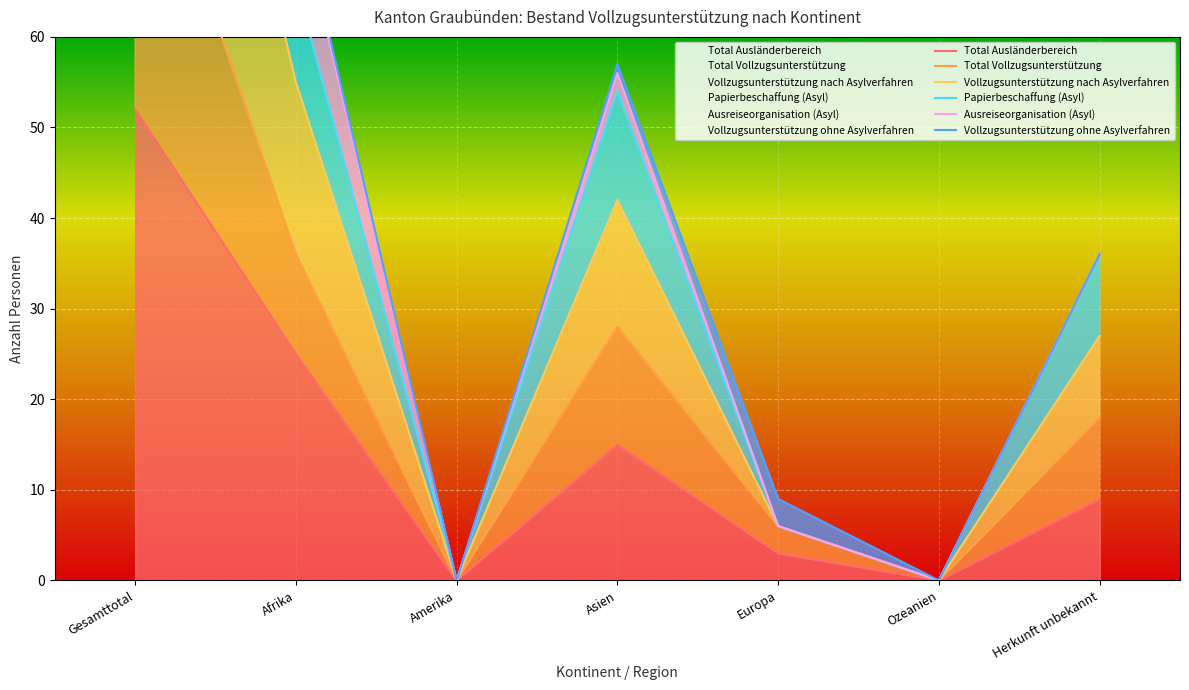

True or false: Total Vollzugsunterstützung has a value of 0 at Ozeanien.

True